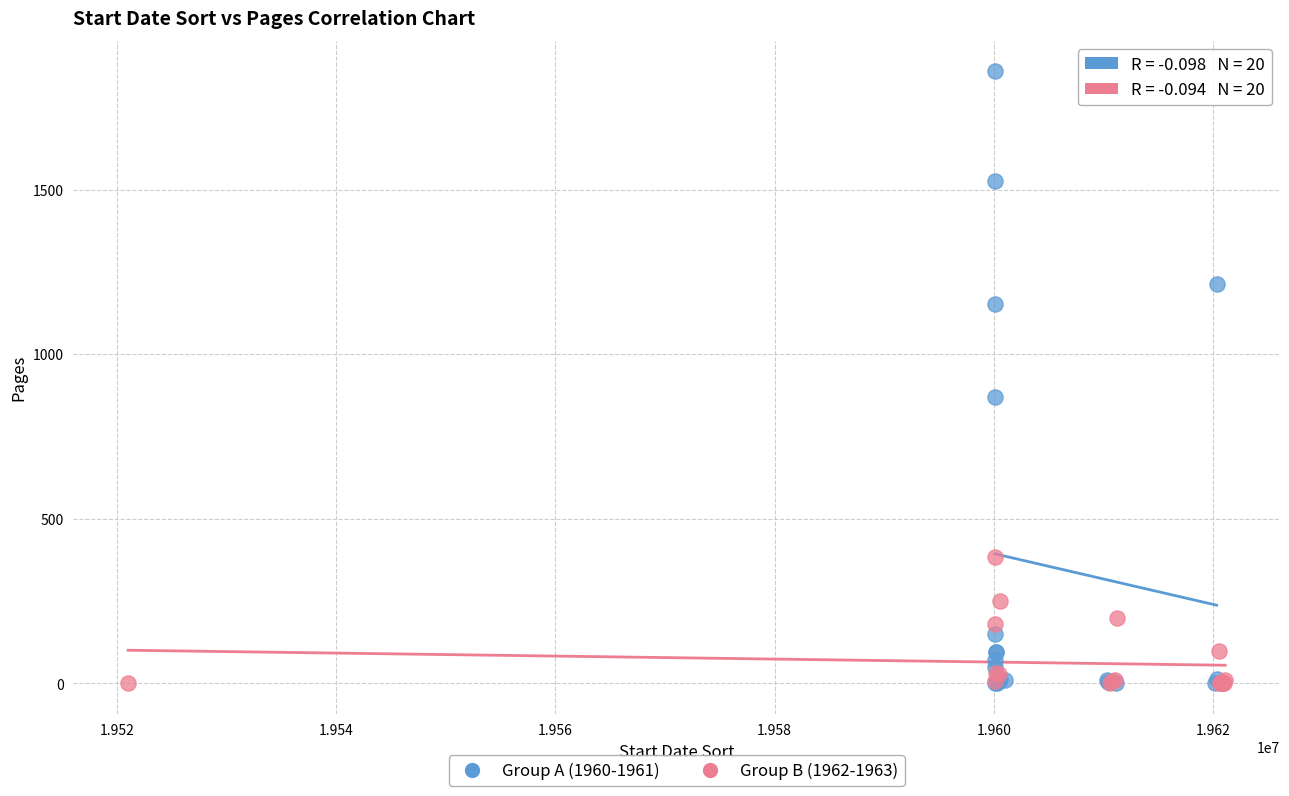

Which series has the widest spread of Y values?

Group A (1960-1961)